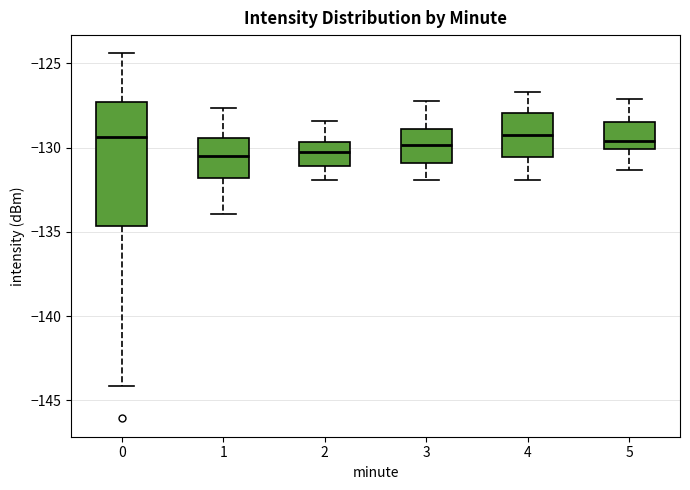

Reading left to right, transcribe this box plot: for each box, give where its median line is, the range the box spans, and where its two whiskers end, as read against the y-axis. The values are not printed on the chart, so give them approximately, as read against the axis.

0: median -129.5, box -134.5 to -127.5, whiskers -144.0 to -124.5
1: median -130.5, box -132.0 to -129.5, whiskers -134.0 to -127.5
2: median -130.5, box -131.0 to -129.5, whiskers -132.0 to -128.5
3: median -130.0, box -131.0 to -129.0, whiskers -132.0 to -127.0
4: median -129.0, box -130.5 to -128.0, whiskers -132.0 to -126.5
5: median -129.5, box -130.0 to -128.5, whiskers -131.5 to -127.0